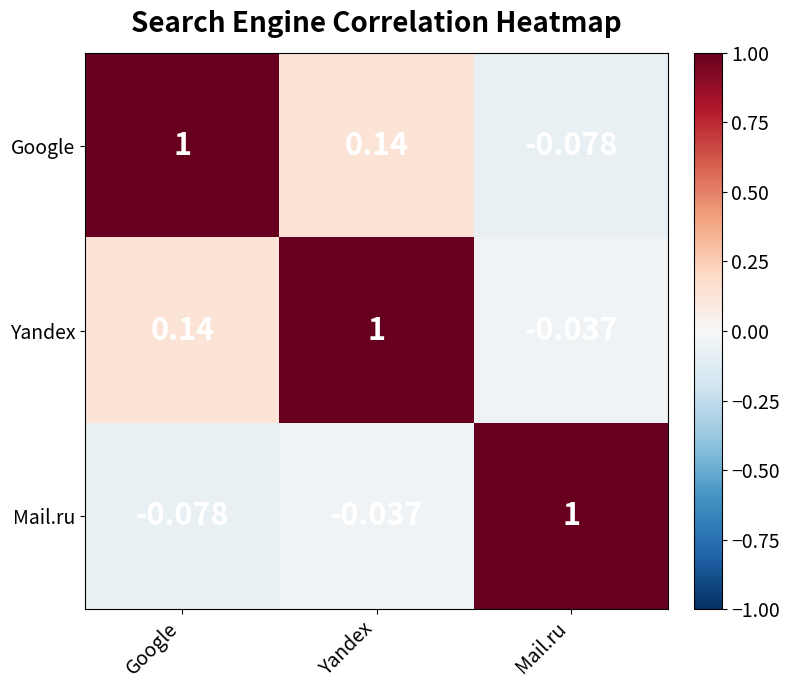

Is the value of Yandex at Google greater than the value of Mail.ru at Google?

Yes